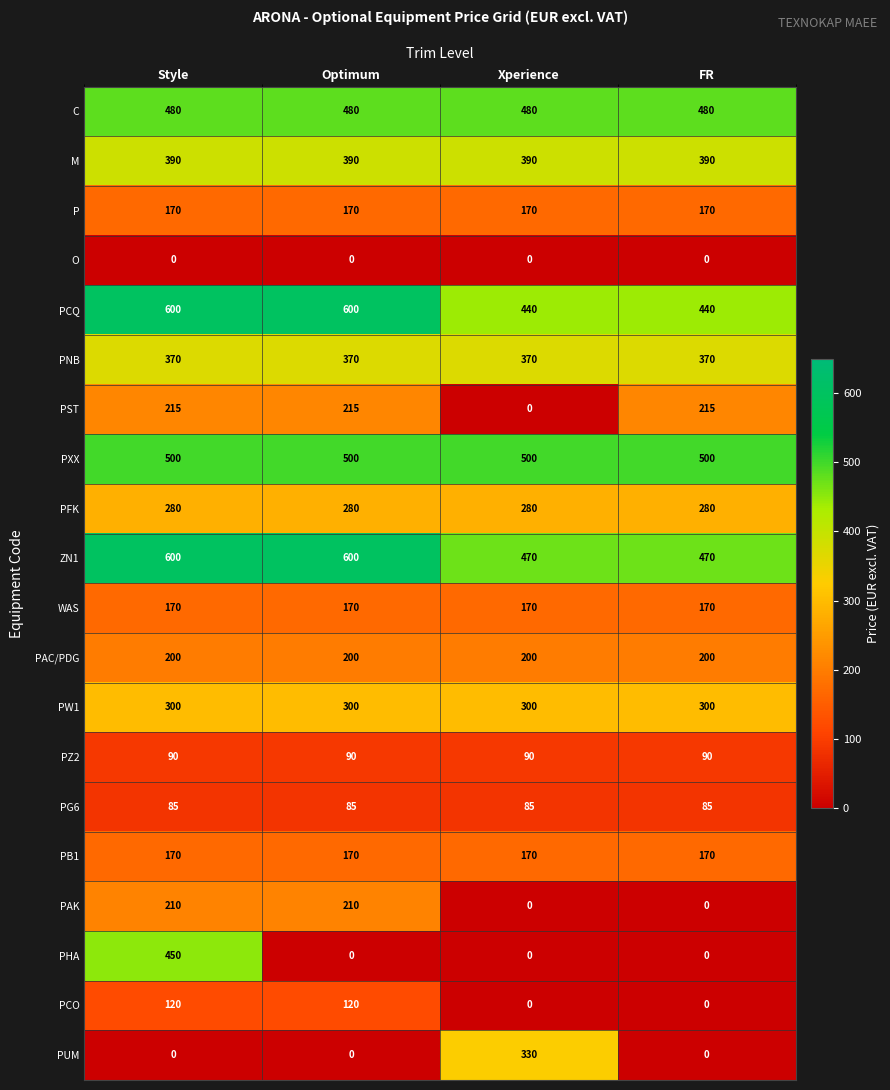

What is the total value across all series at Xperience?

4445